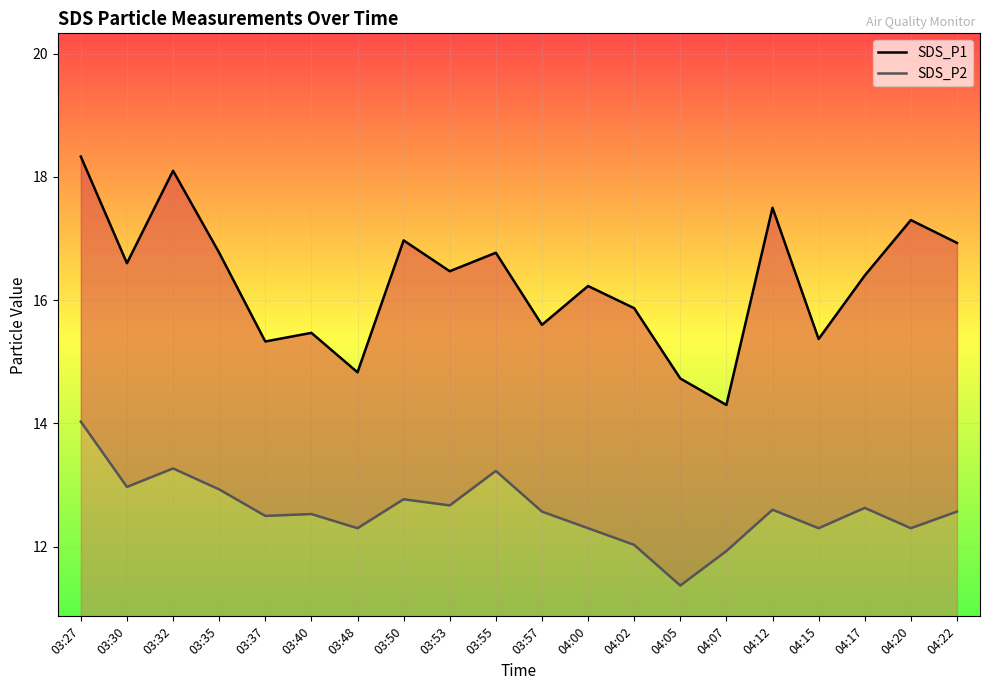

What is the approximate value of SDS_P2 at 03:35?

12.9